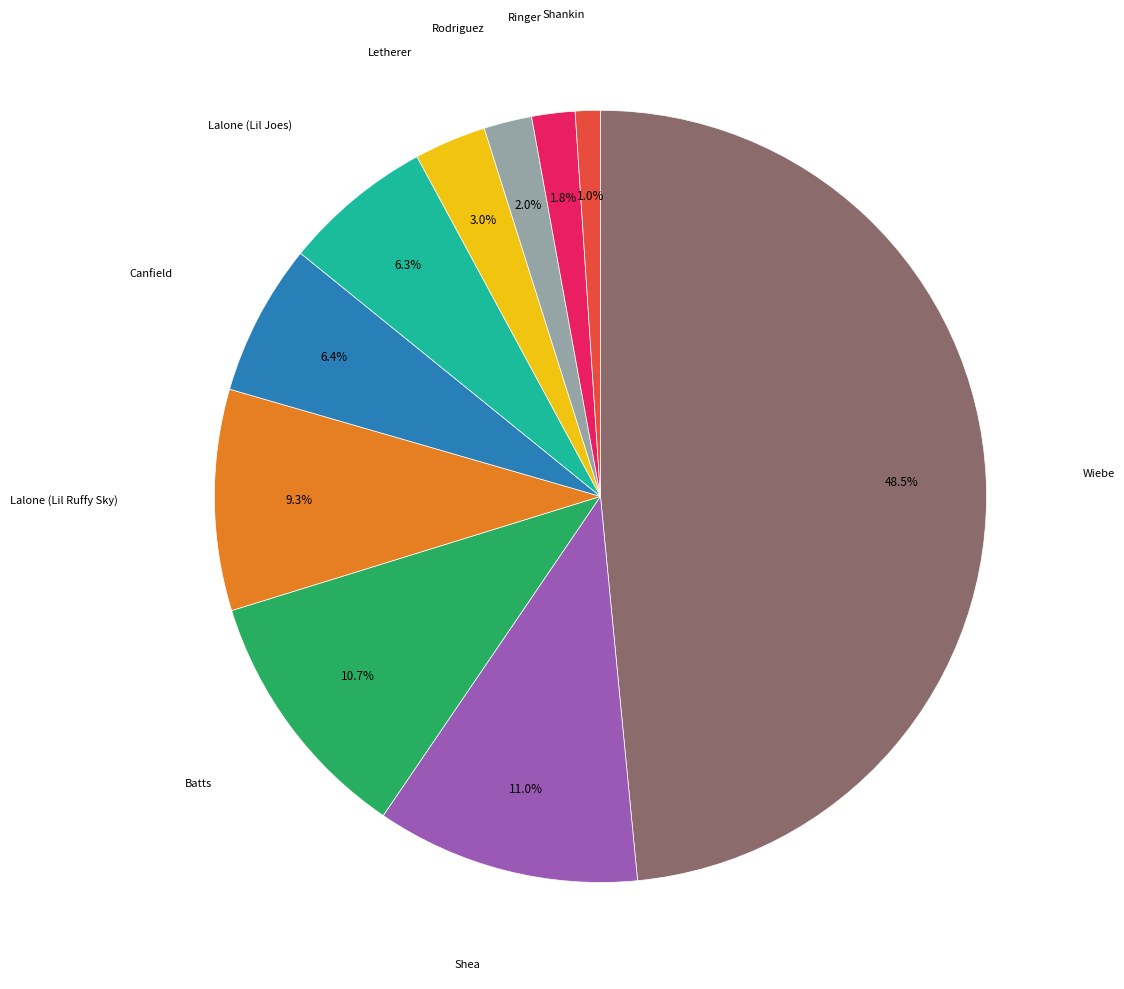

Does any single category account for the majority?

No